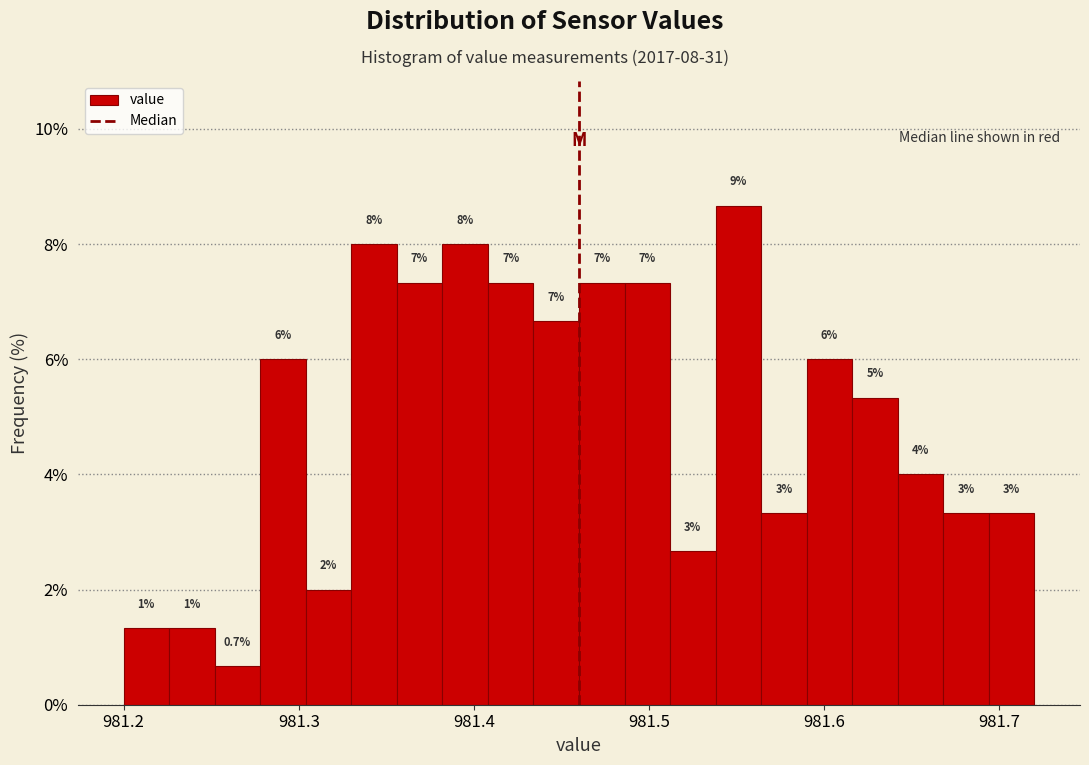

Read against the x-axis, roughly where is the centre of the tallest bar?

981.55